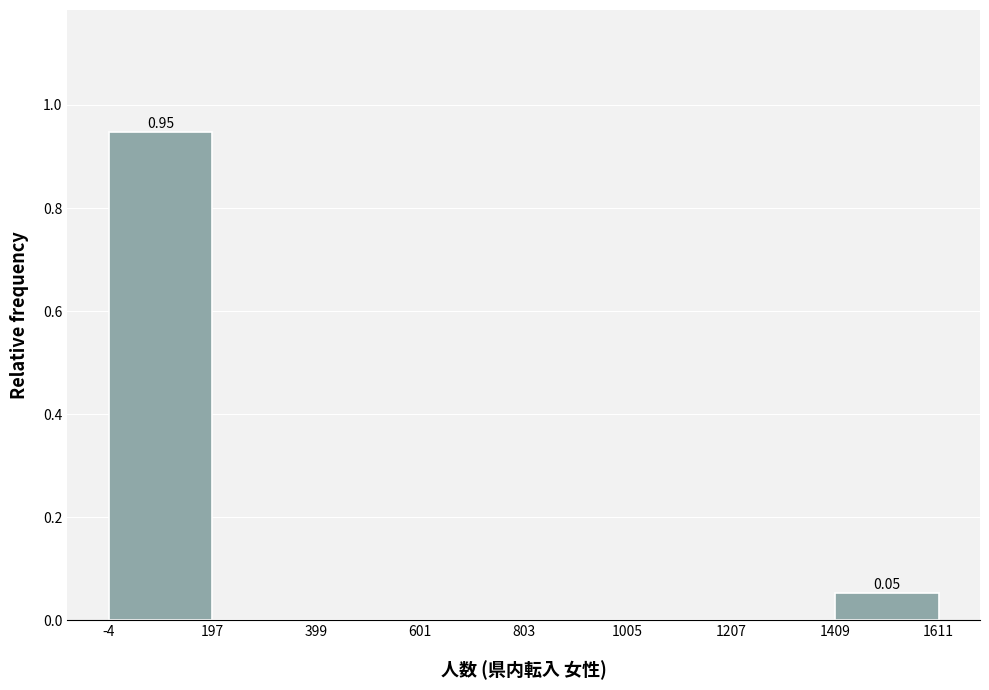

Which range on the x-axis has the tallest bar?

-4 to 197